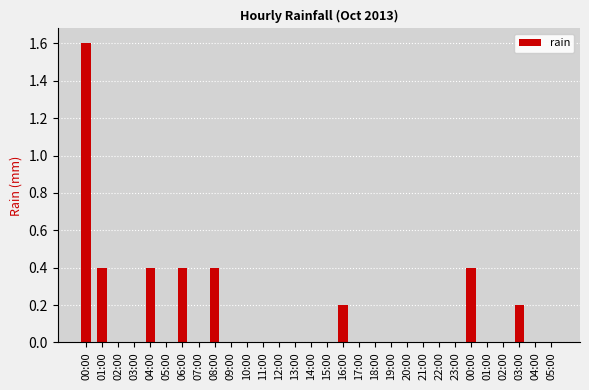

Are the bars grouped side by side (vs. stacked)?

No